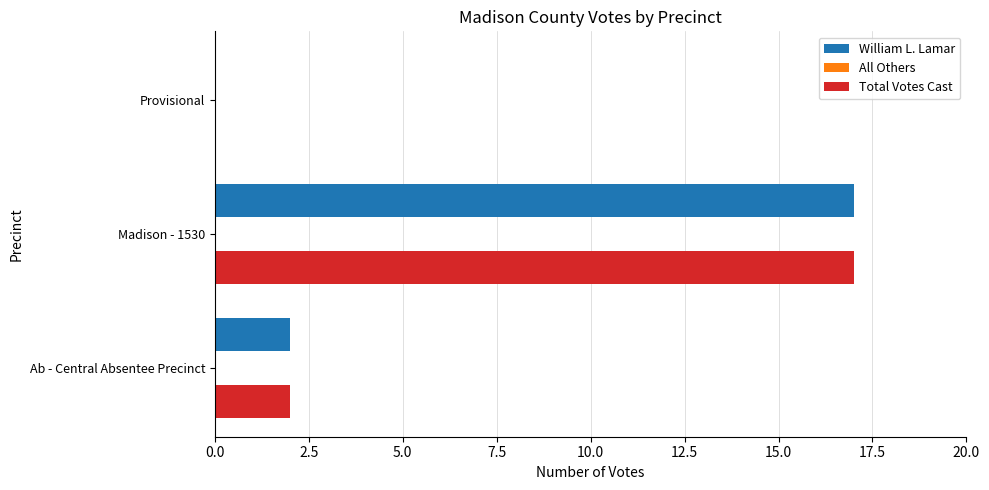

How many William L. Lamar values are between 0 and 17?

3